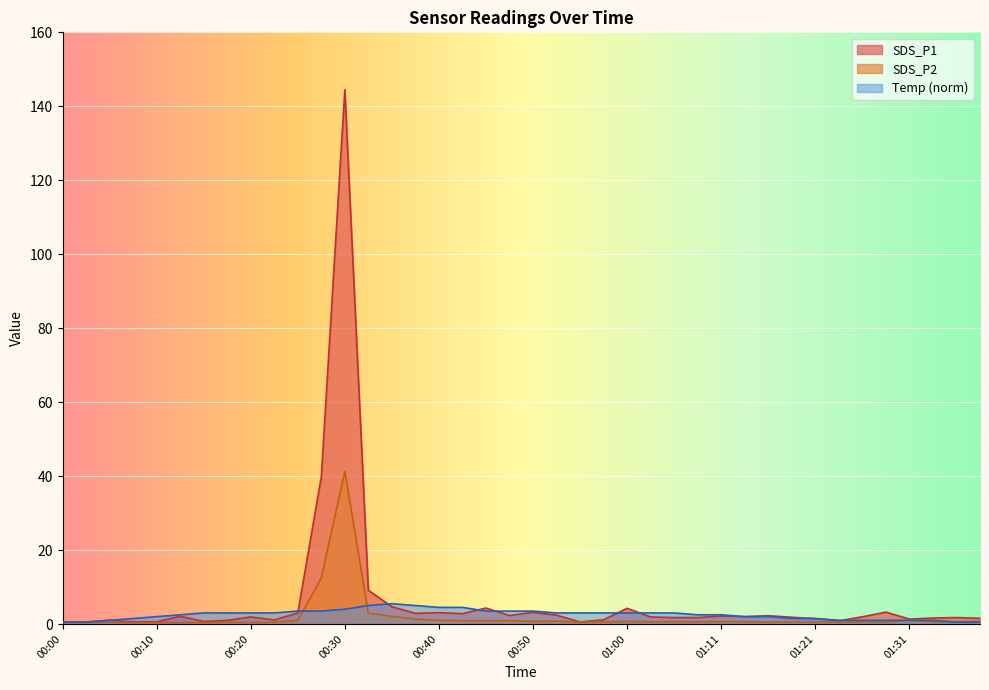

Is it true that SDS_P2 equals 0.8 at 01:28?

False